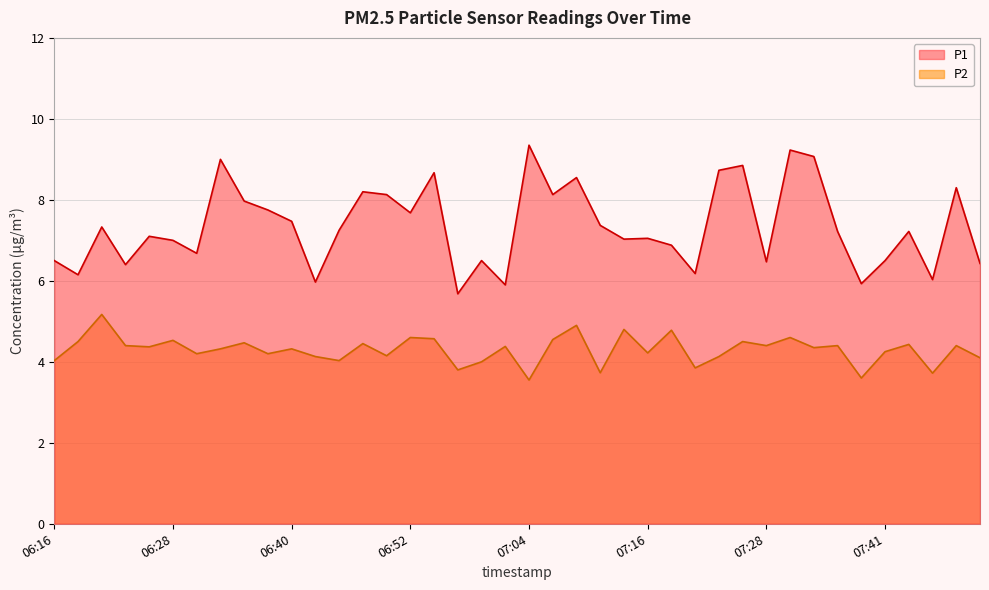

Is the value of P2 at 07:04 greater than the value of P1 at 07:43?

No